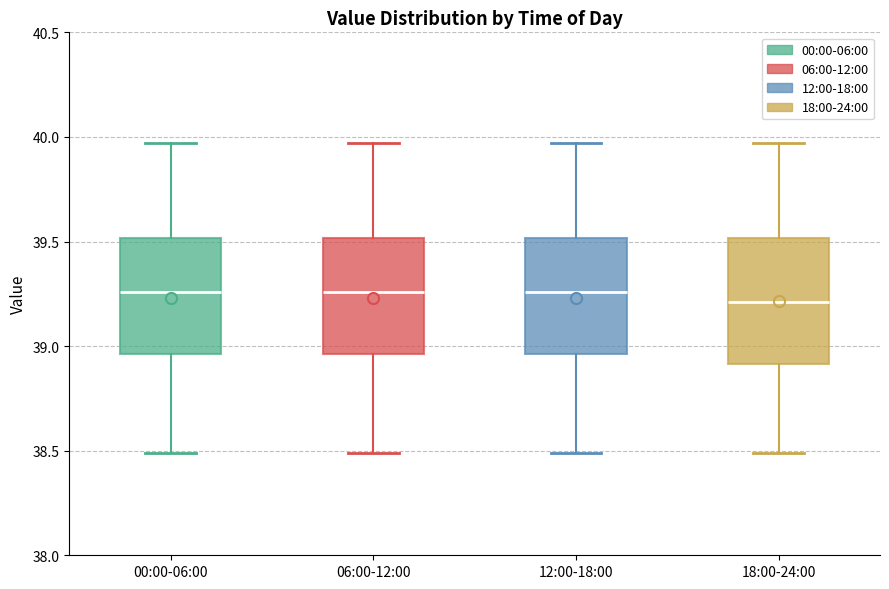

Comparing the boxes themselves (not the whiskers), which one is the tallest?

18:00-24:00